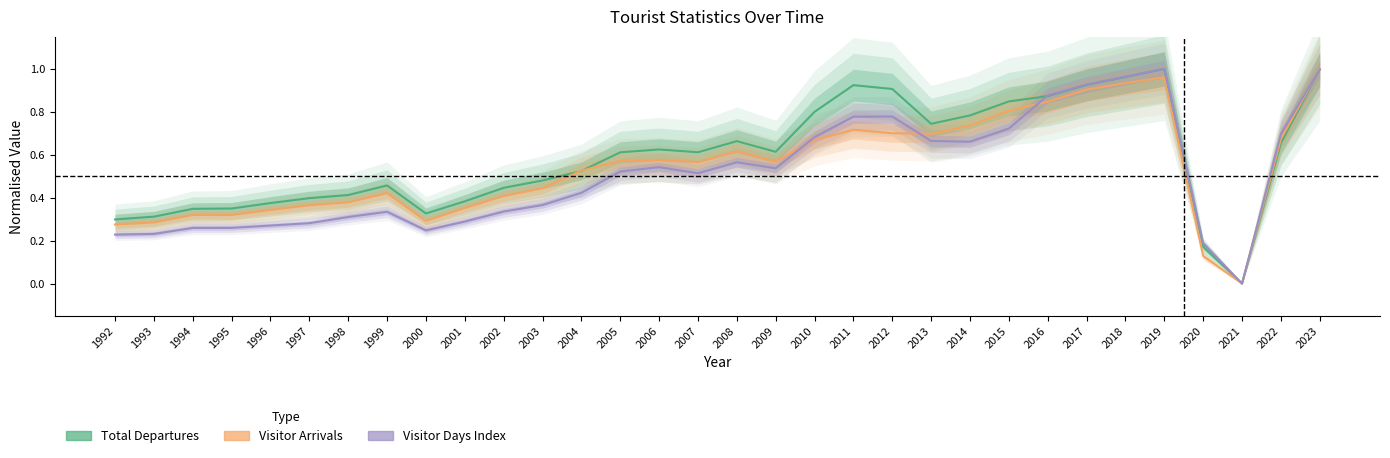

Count the number of categories in the chart.

32